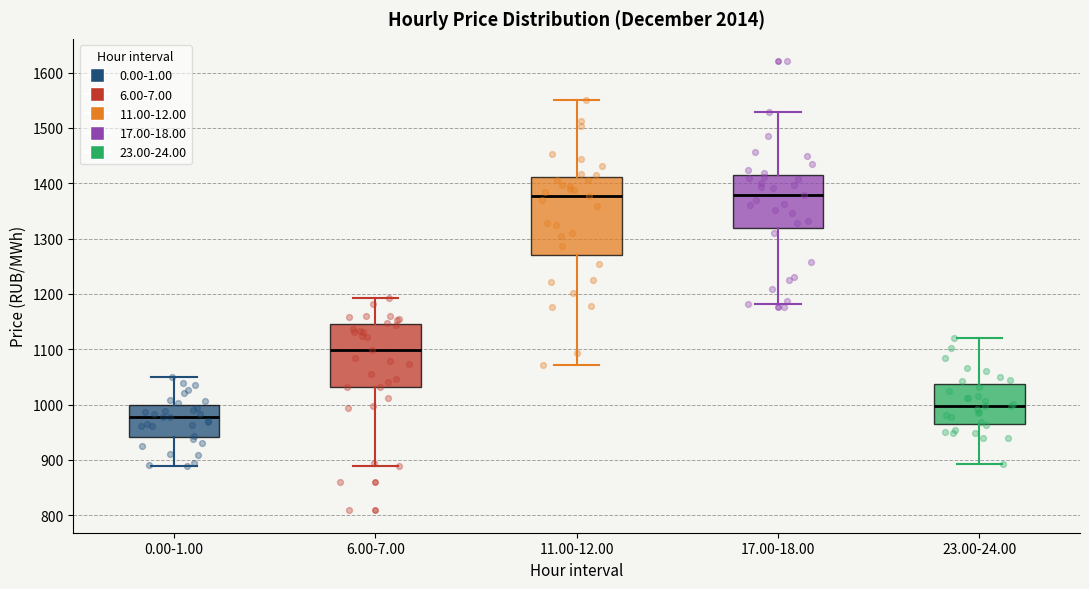

Reading left to right, read every box against the y-axis: the position of its median line, the range the box covers, and the ends of its whiskers. The values are not printed on the chart, so give them approximately, as read against the axis.

0.00-1.00: median 980, box 940 to 1000, whiskers 890 to 1050
6.00-7.00: median 1100, box 1030 to 1150, whiskers 890 to 1190
11.00-12.00: median 1380, box 1270 to 1410, whiskers 1070 to 1550
17.00-18.00: median 1380, box 1320 to 1410, whiskers 1180 to 1530
23.00-24.00: median 1000, box 970 to 1040, whiskers 890 to 1120